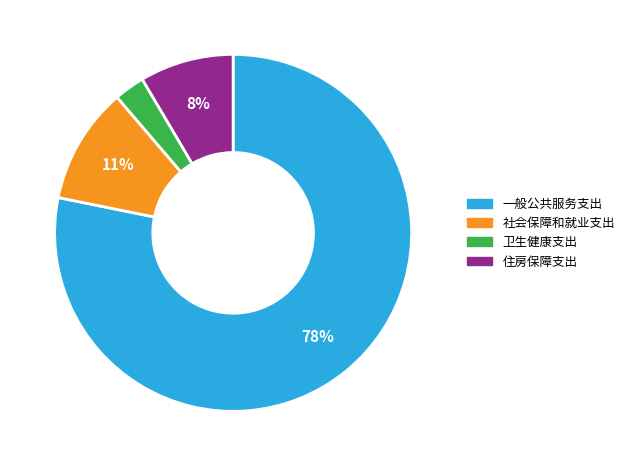

What is the smallest slice in the pie chart?

卫生健康支出